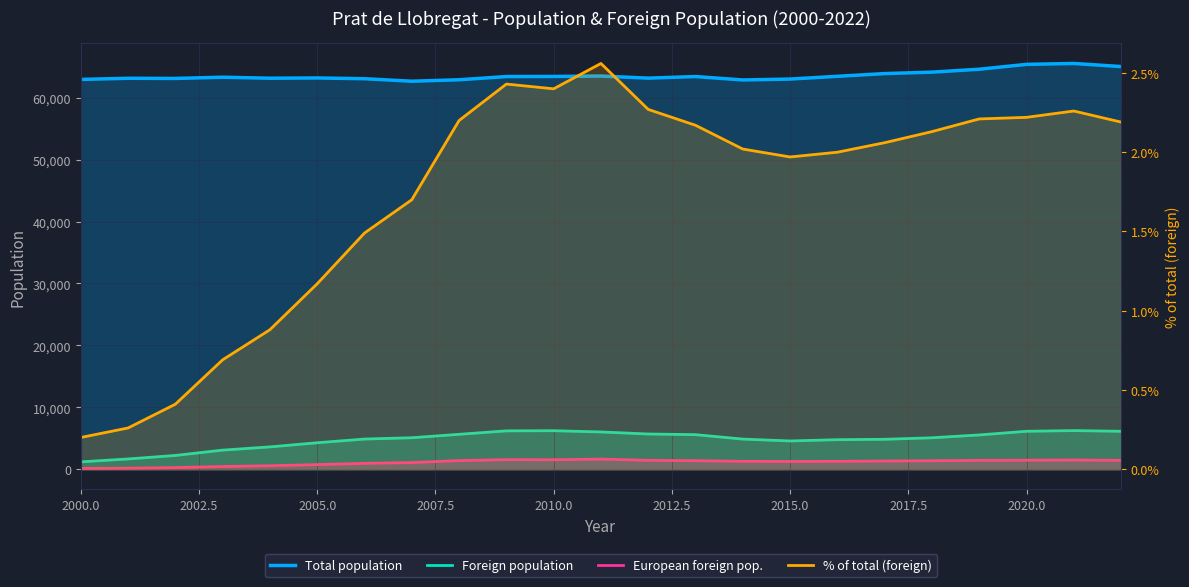

True or false: Total population has more than 2 points higher than both neighbors.

True